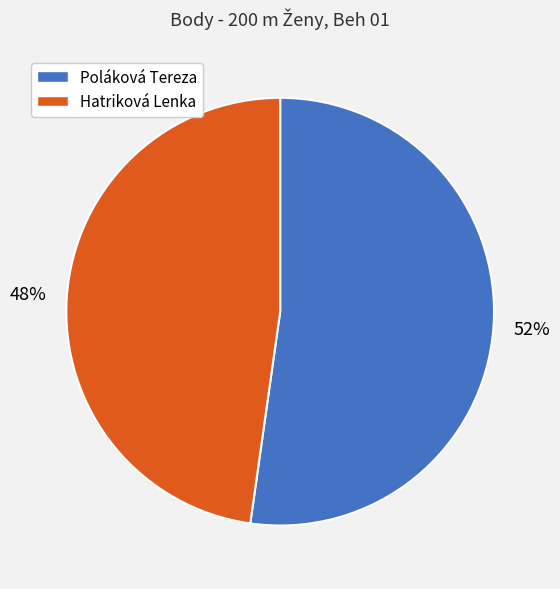

To the nearest percent, what is the difference between the Hatriková Lenka and Poláková Tereza slice percentages?

4%